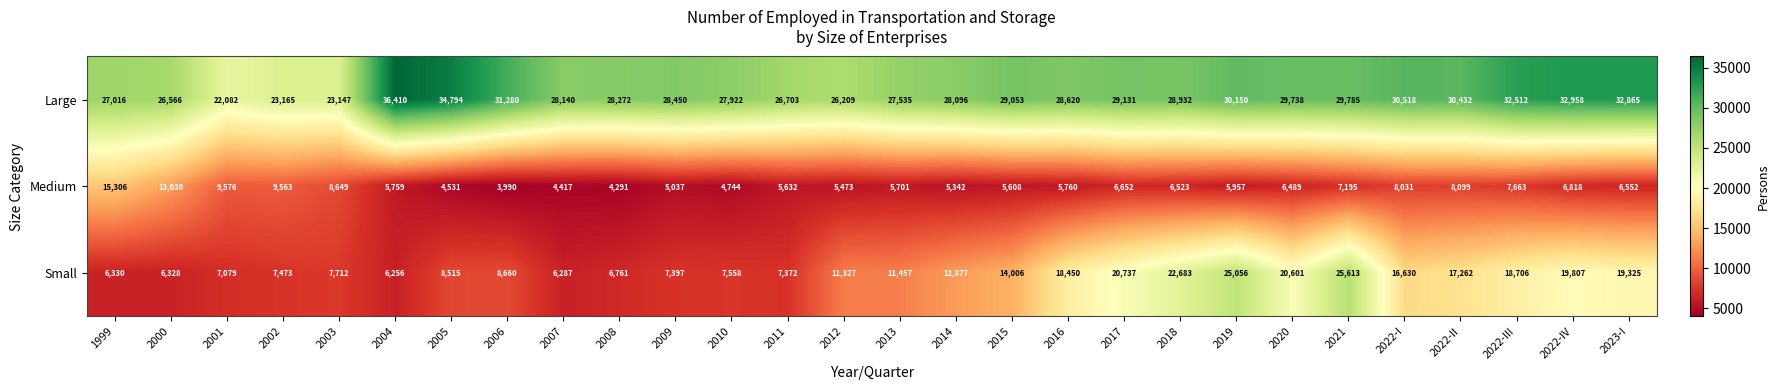

What is the highest value of the Medium series?

15306